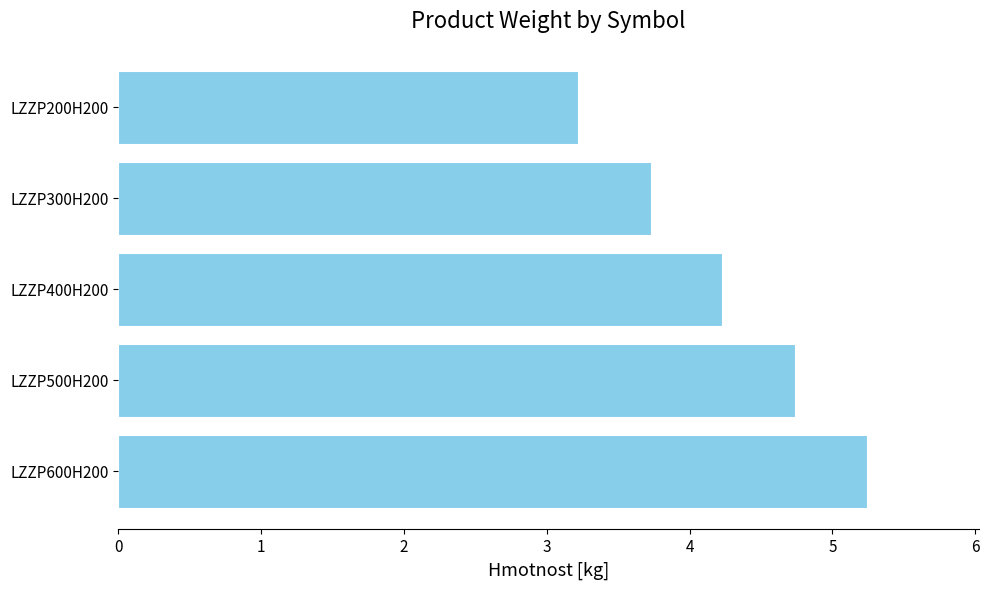

Reading top to bottom, extract all data points from this chart.

3.2	3.7	4.2	4.7	5.2